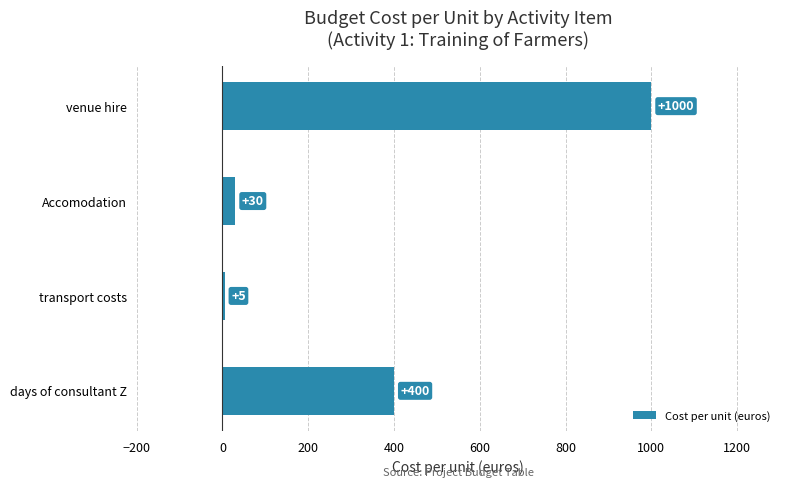

What is the minimum value shown in the chart?

5